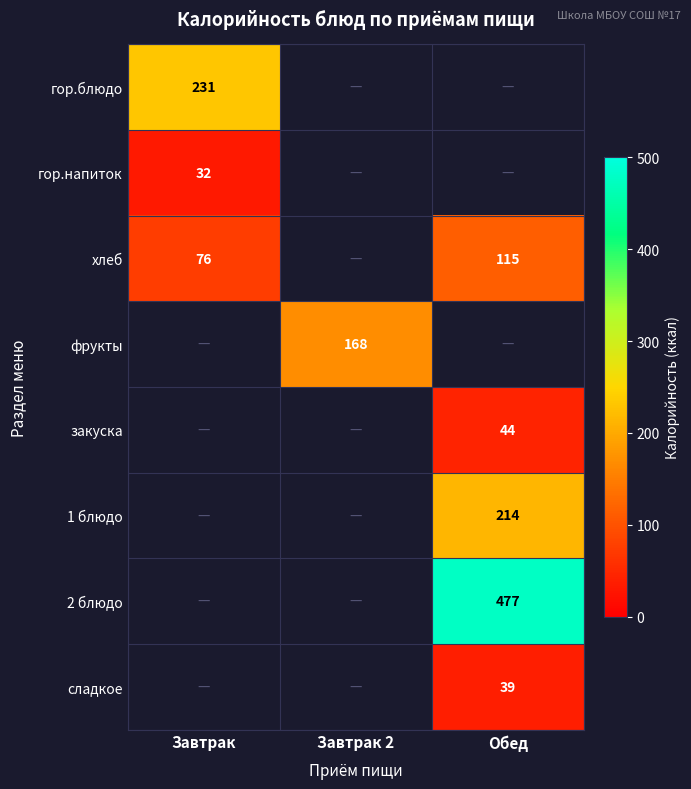

The value of гор.напиток at Завтрак is 7.8. True or false?

False